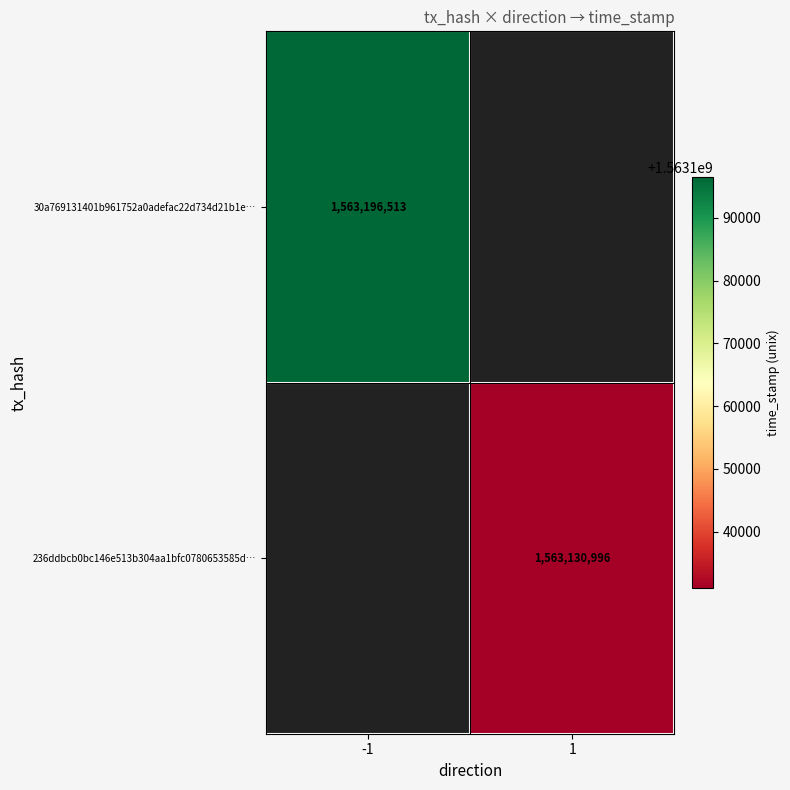

How many categories are shown in the chart?

2